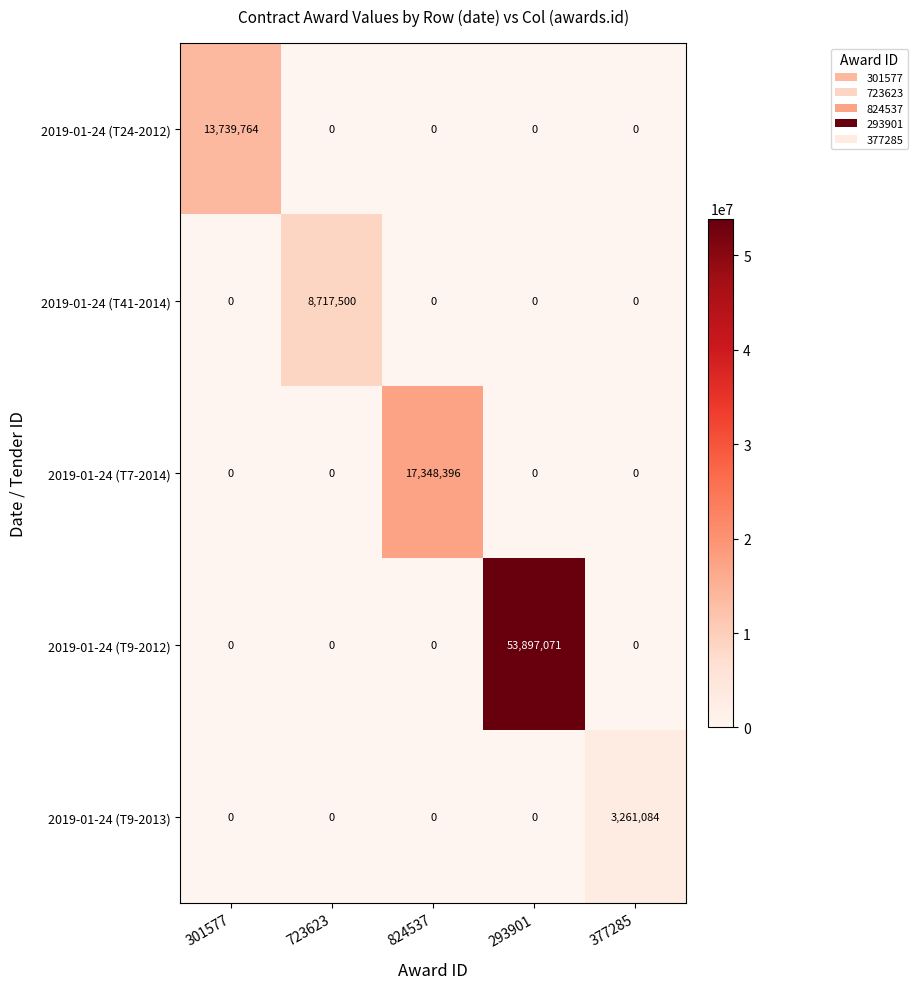

What is the difference between the maximum and minimum values in the 2019-01-24 (T41-2014) series?

8717500